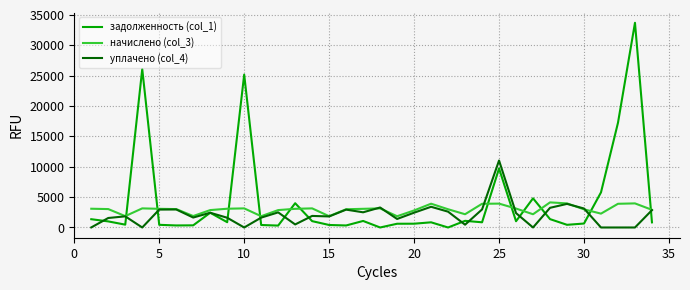

What is the minimum value for начислено (col_3)?

1850.4